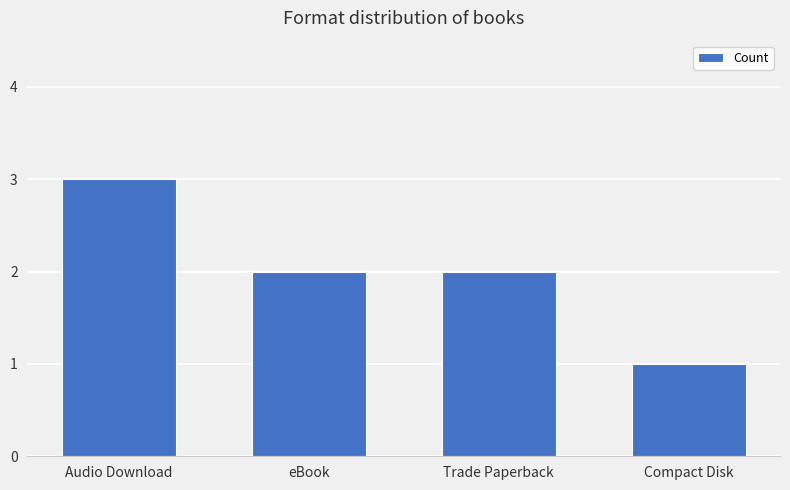

Are the bars horizontal?

No